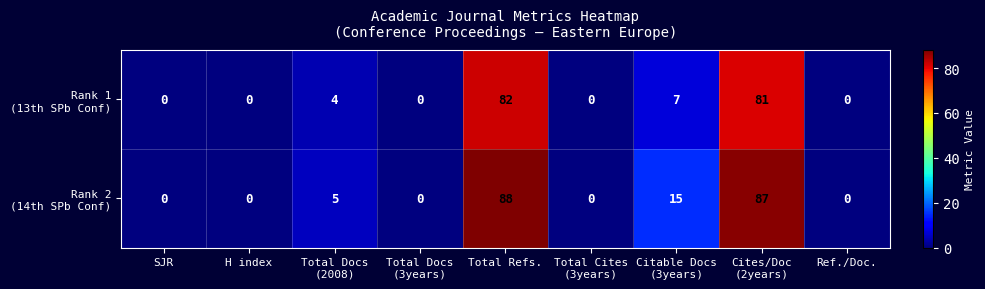

How many distinct data groups are displayed?

2